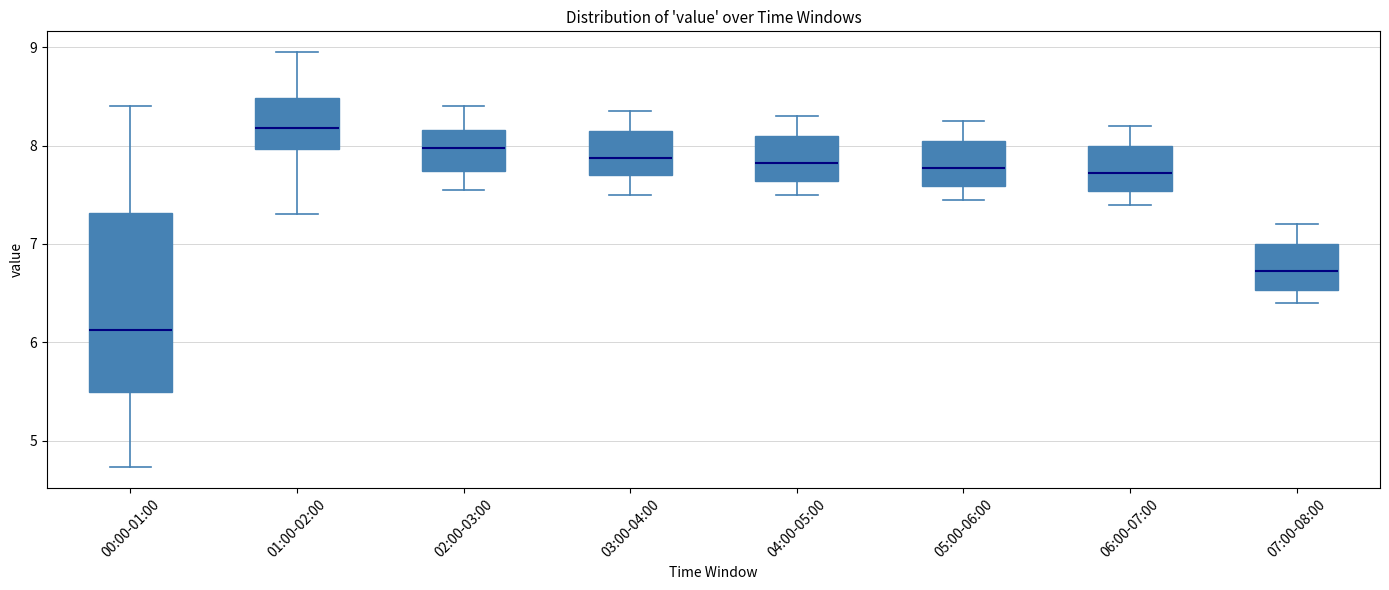

Where is the upper edge of the box for 07:00-08:00 on the y-axis? The values are not printed on the chart, so give them approximately, as read against the axis.

7.0